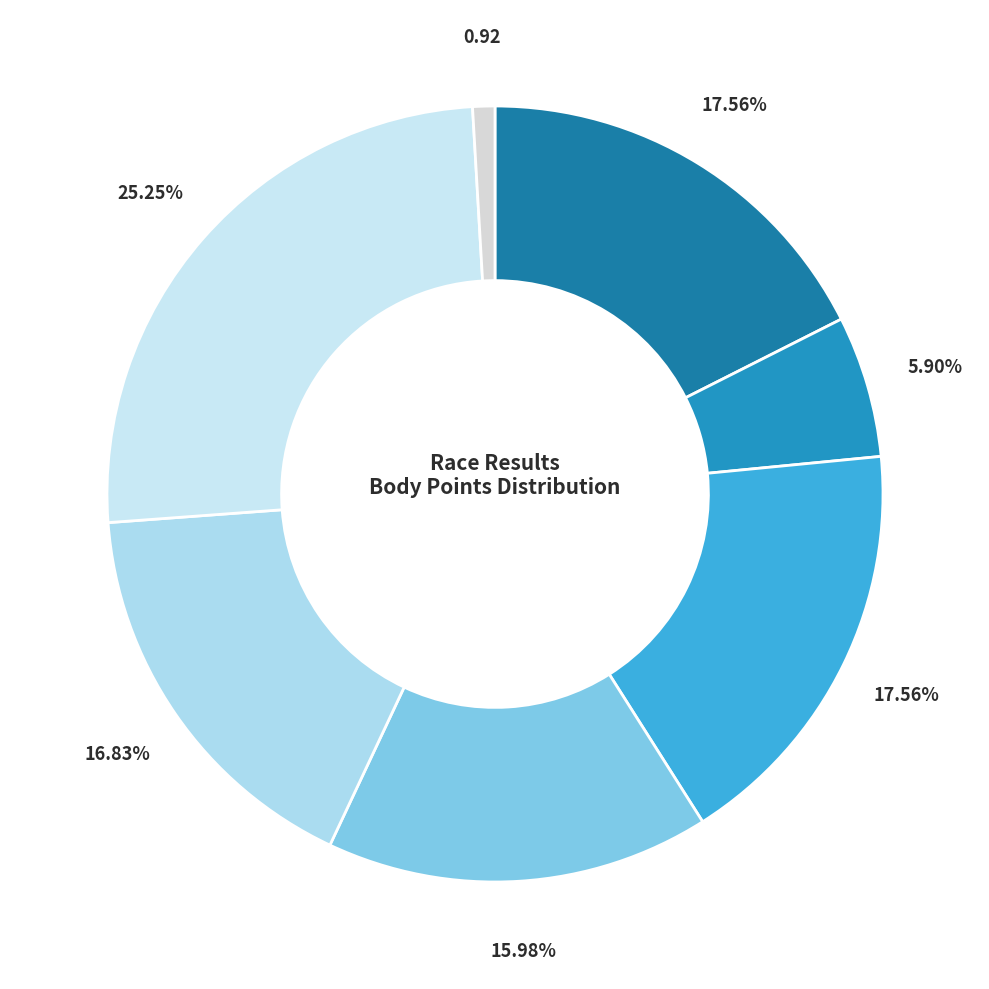

Count the number of slices in the pie.

7